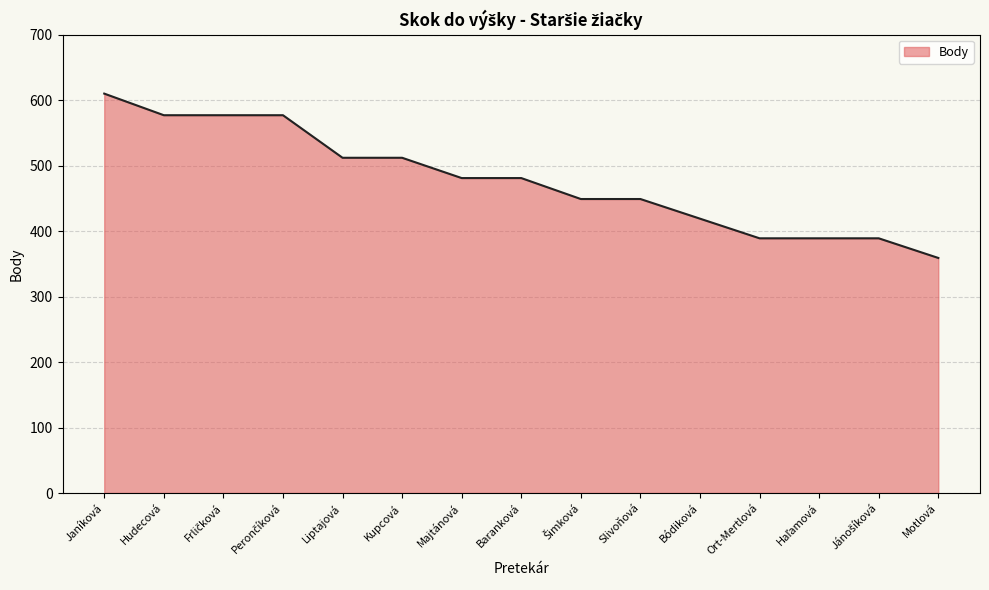

What is the difference between the maximum and minimum values?

251